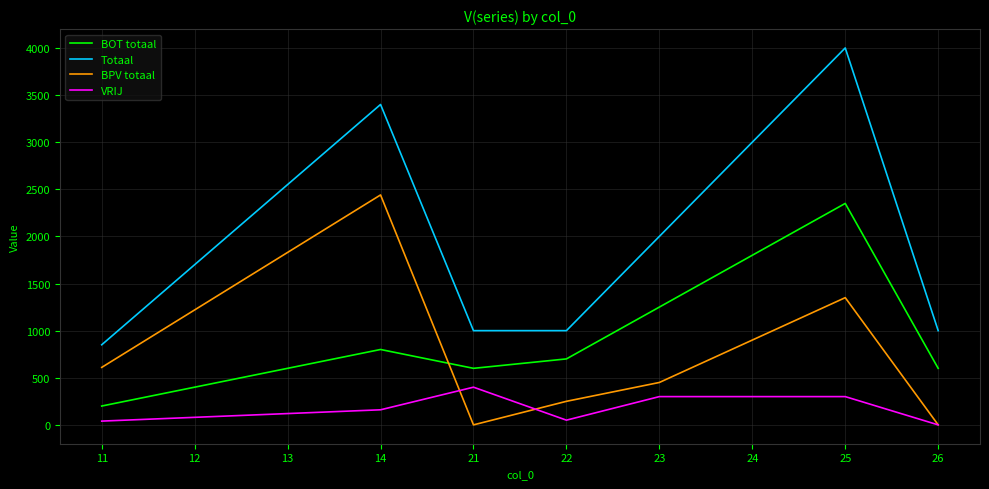

Where does the BPV totaal series first go above 900?

12